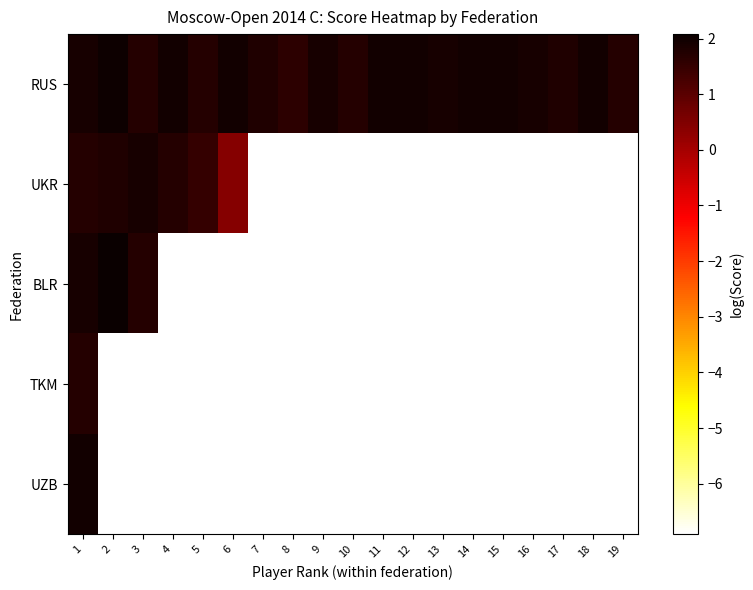

What is the total value across all series at 3?

-8.5